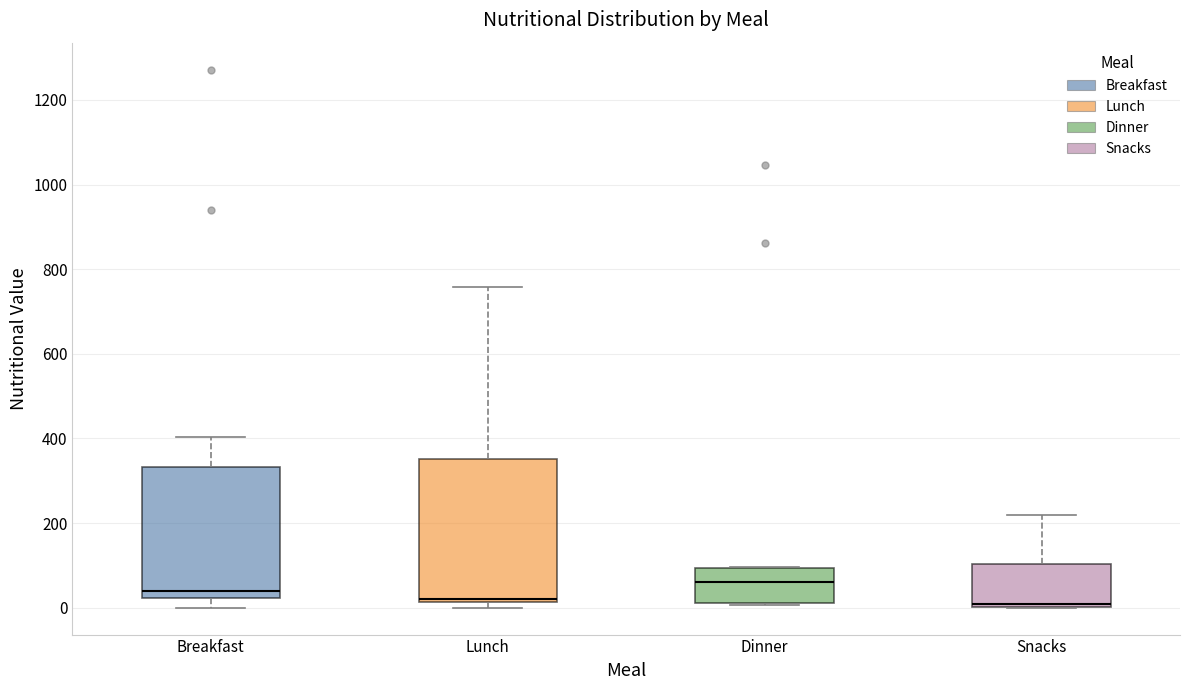

Reading left to right, transcribe this box plot: for each box, give where its median line is, the range the box spans, and where its two whiskers end, as read against the y-axis. The values are not printed on the chart, so give them approximately, as read against the axis.

Breakfast: median 40, box 20 to 340, whiskers 0 to 400
Lunch: median 20 (just above the box's lower edge), box 20 to 360, whiskers 0 to 760
Dinner: median 60, box 20 to 100, whiskers 0 to 100
Snacks: median 0, box 0 to 100, whiskers 0 to 220